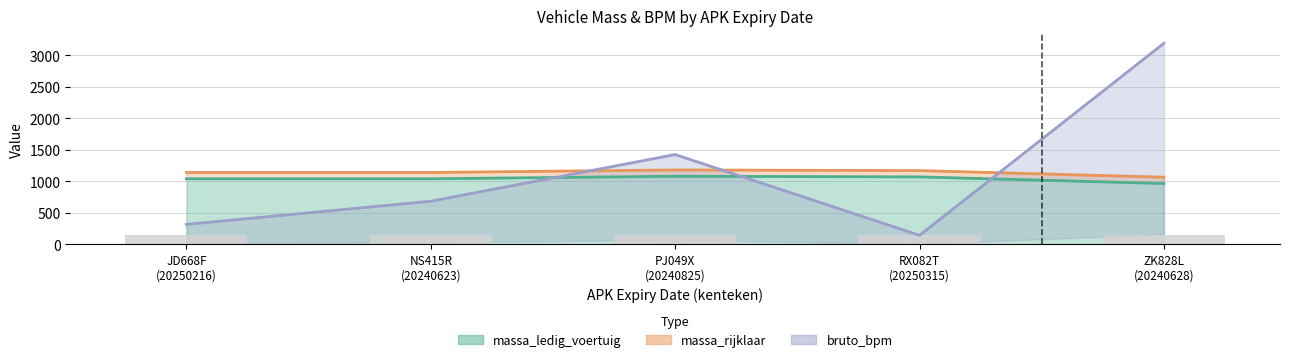

True or false: massa_ledig_voertuig has a value of 1856 at ZK828L (20240628).

False